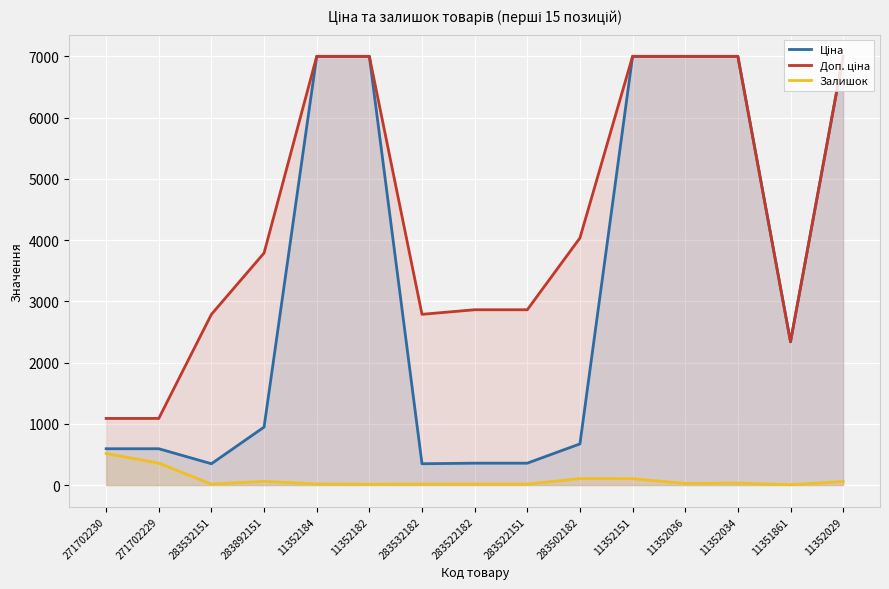

Reading left to right, transcribe all the data shown in this chart.

Ціна: 593.8	593.8	348.6	947.6	7002.7	7002.7	348.6	358.0	358.0	672.7	7002.7	7002.7	7002.7	2340.3	7002.7
Доп. ціна: 1088.8	1088.8	2789.2	3790.3	7002.7	7002.7	2789.2	2863.8	2863.8	4036.0	7002.7	7002.7	7002.7	2340.0	7002.7
Залишок: 516.0	359.0	16.0	61.0	18.0	13.0	16.0	16.0	16.0	106.0	105.0	27.0	32.0	6.0	58.0